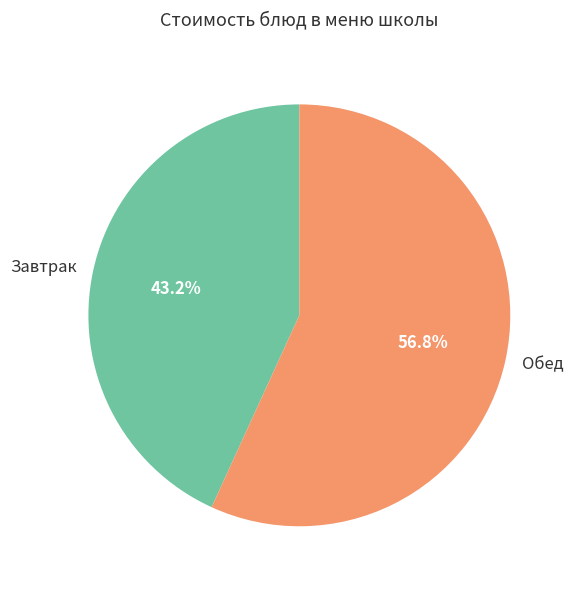

Is there a majority slice in this chart?

Yes